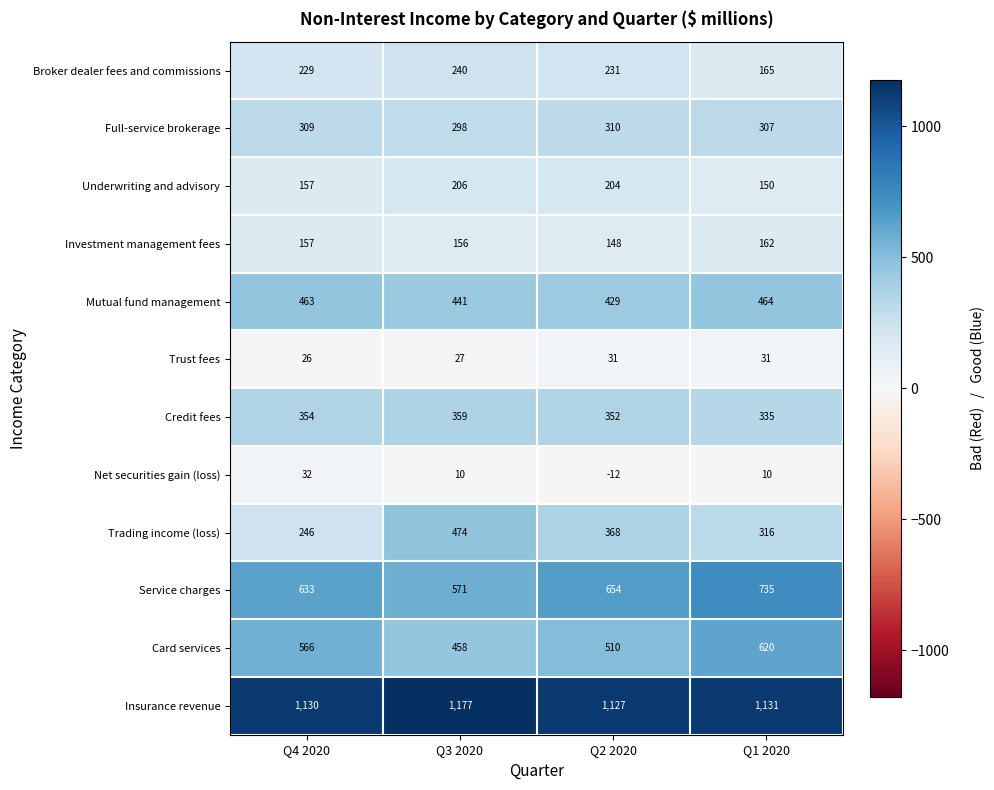

Rank the series by their maximum value, from highest to lowest.

Insurance revenue, Service charges, Card services, Trading income (loss), Mutual fund management, Credit fees, Full-service brokerage, Broker dealer fees and commissions, Underwriting and advisory, Investment management fees, Net securities gain (loss), Trust fees